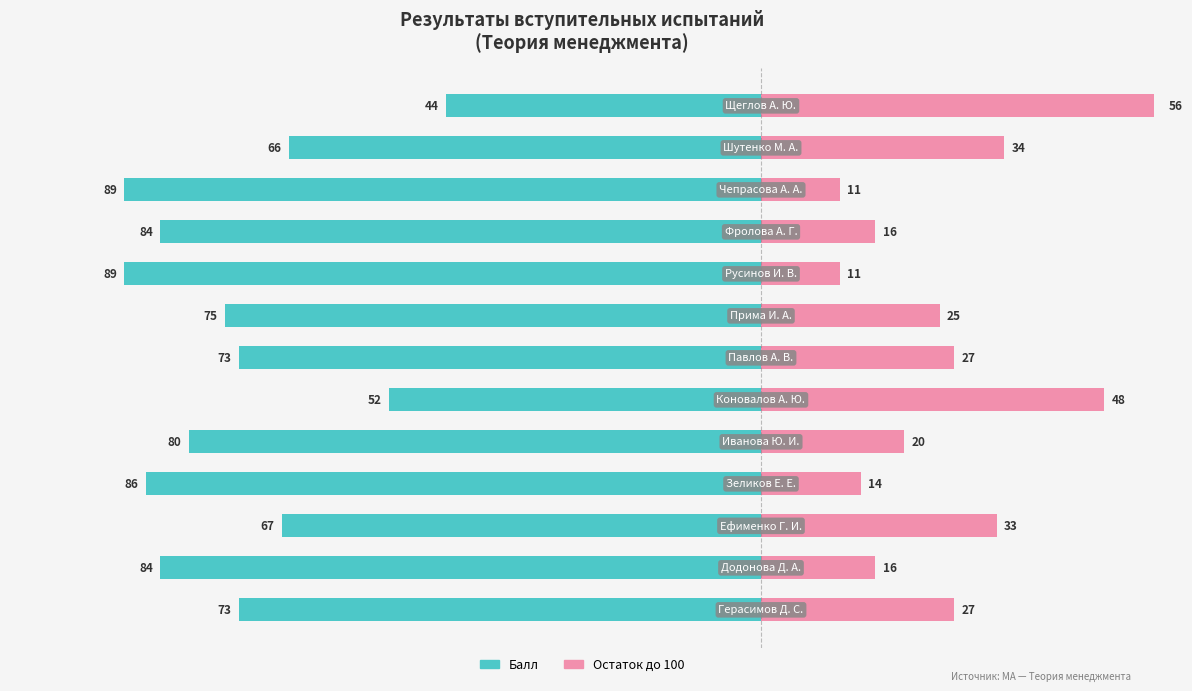

Reading left to right, what are all the values shown in this chart?

Балл (из 100): -73	-84	-67	-86	-80	-52	-73	-75	-89	-84	-89	-66	-44
Остаток (до 100): 27	16	33	14	20	48	27	25	11	16	11	34	56